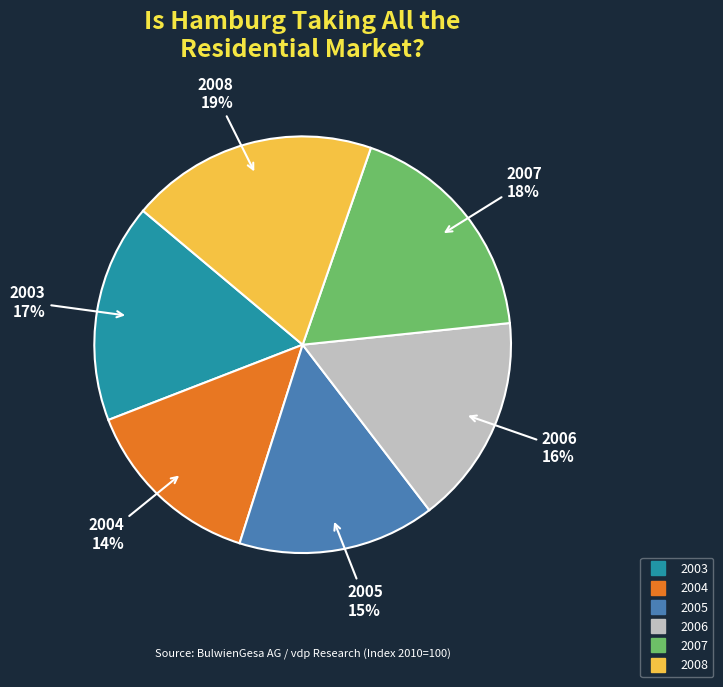

Between 2007 and 2003, which is larger?

2007